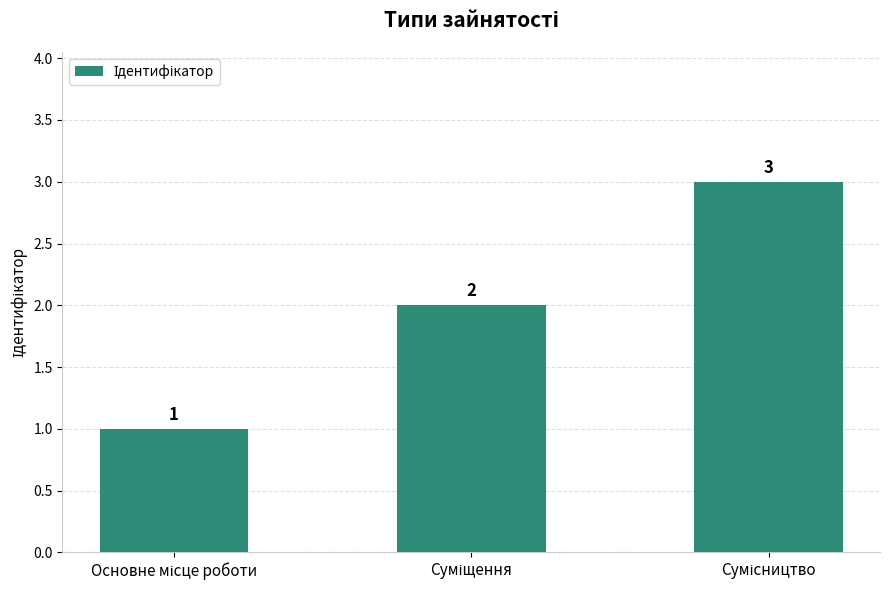

What is the maximum value shown in the chart?

3